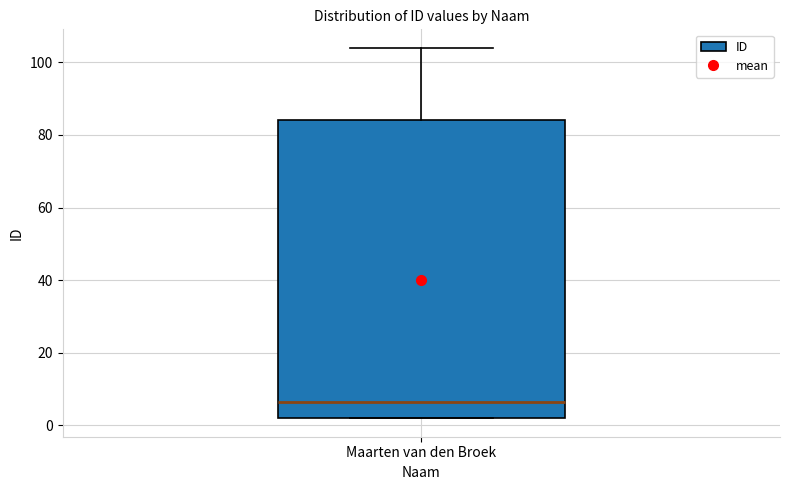

Where is the upper edge of the box for Maarten van den Broek on the y-axis? The values are not printed on the chart, so give them approximately, as read against the axis.

84